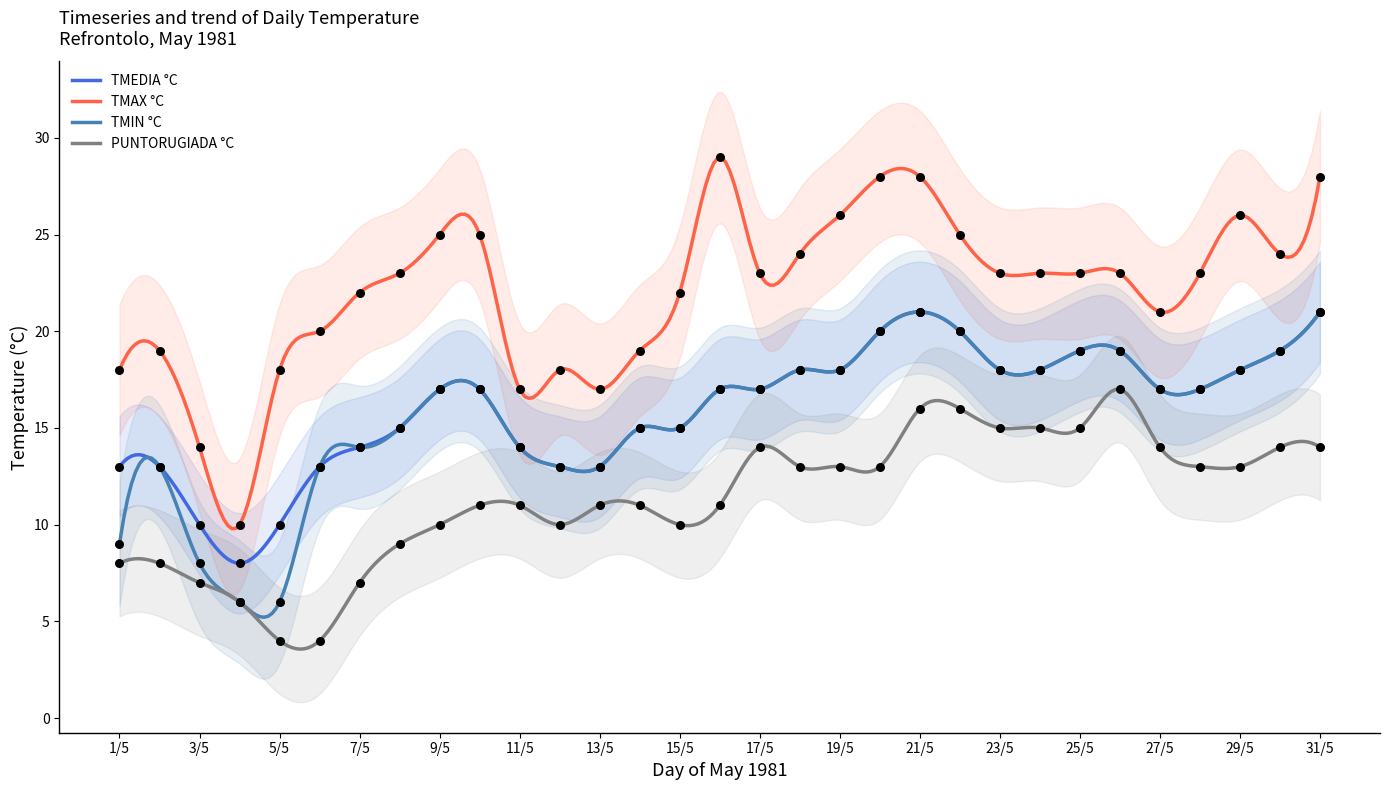

At which category is the sum across all series the highest?

21/5